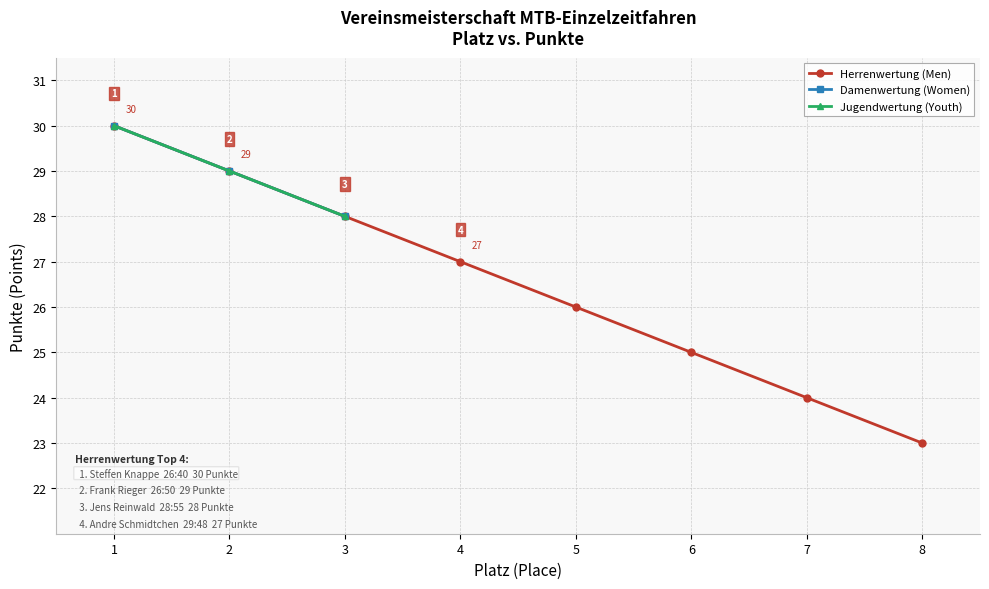

Which has a higher value, 4 or 2?

2